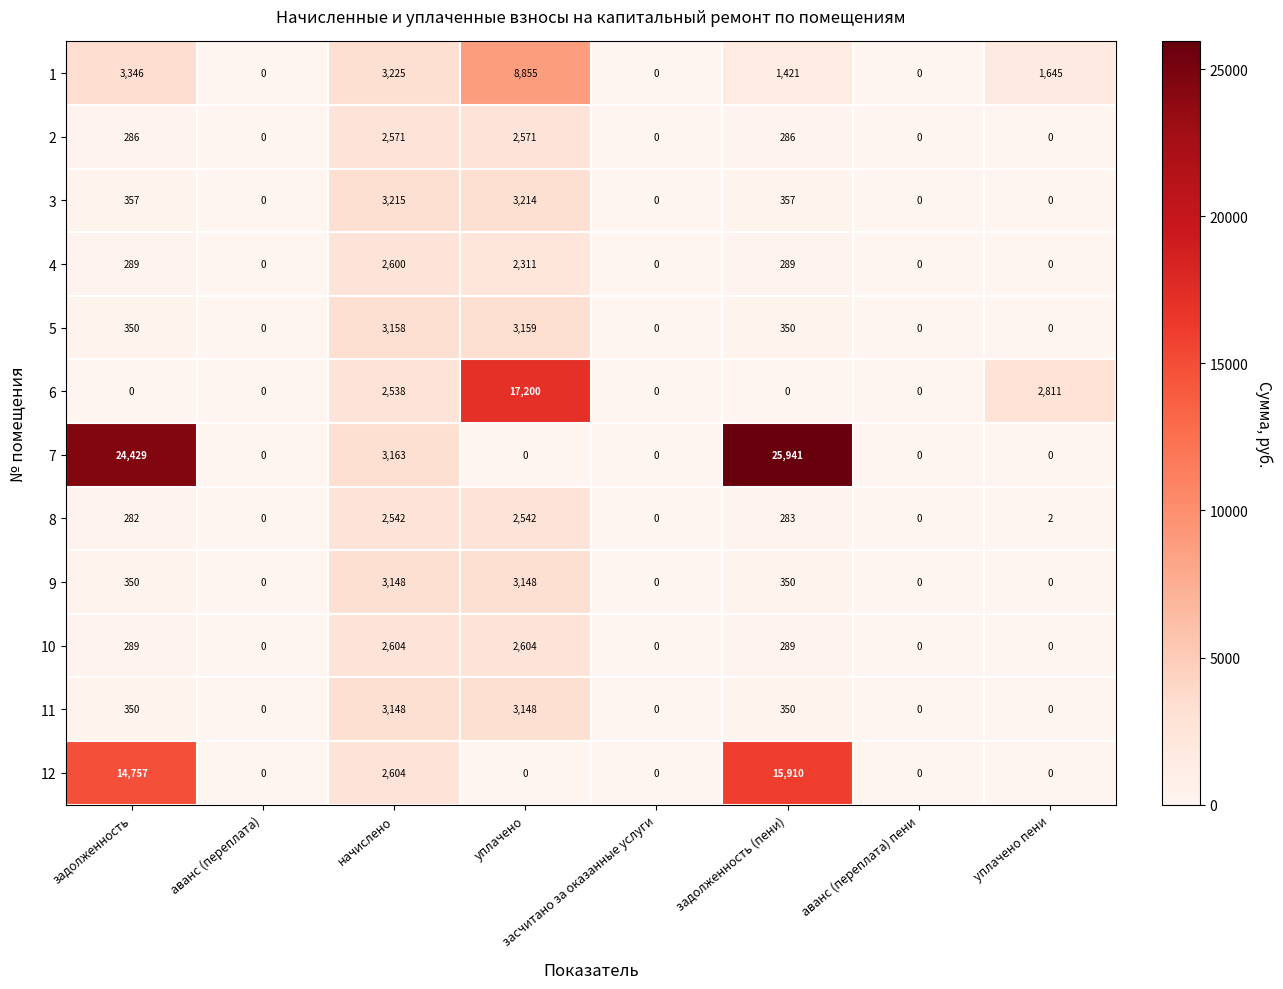

The 3 series shows -2027 at аванс (переплата). True or false?

False